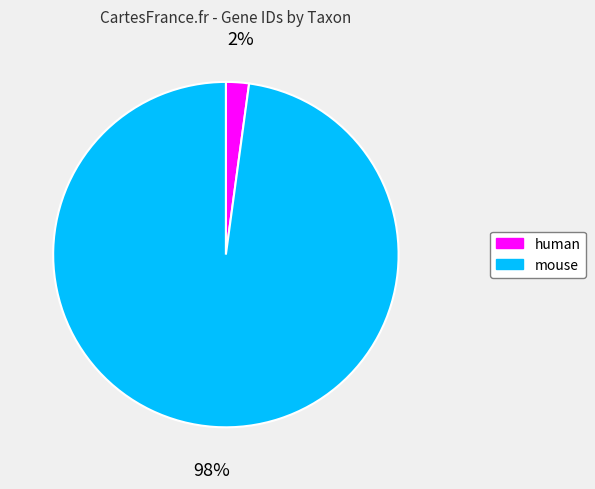

Which has a higher value, mouse or human?

mouse